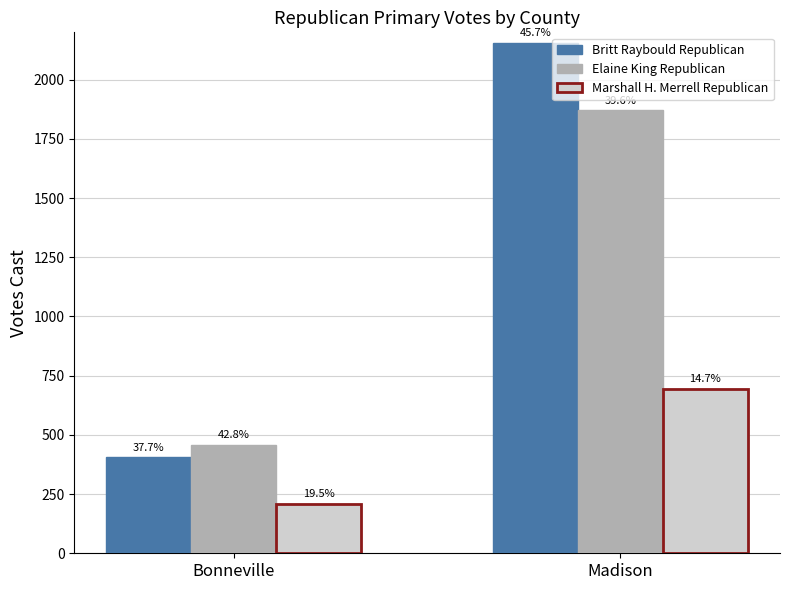

How many groups of bars are there?

2